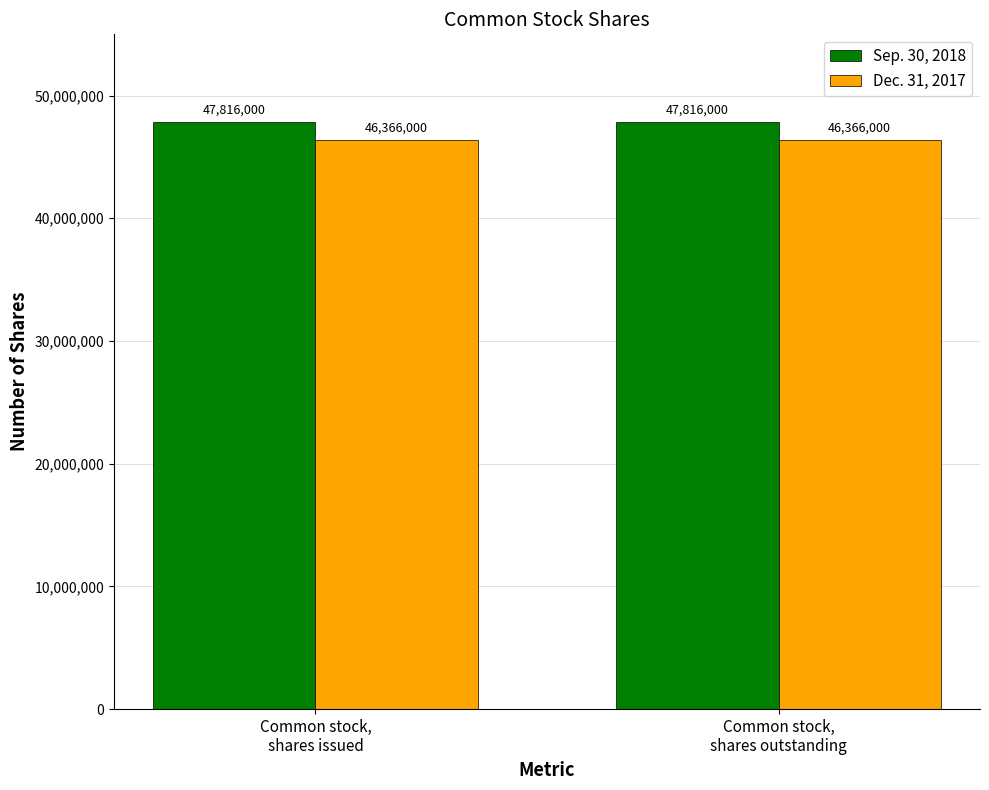

What is the label of the 2nd bar from the right?

Common stock,
shares issued